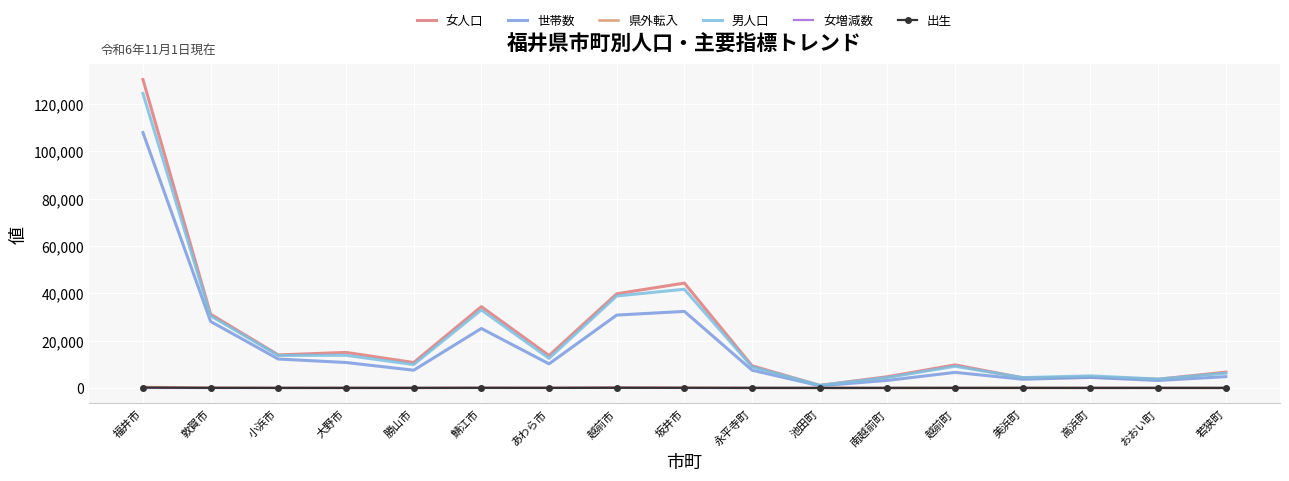

List the labels in order of 世帯数 value, smallest first.

池田町, おおい町, 南越前町, 美浜町, 高浜町, 若狭町, 越前町, 勝山市, 永平寺町, あわら市, 大野市, 小浜市, 鯖江市, 敦賀市, 越前市, 坂井市, 福井市